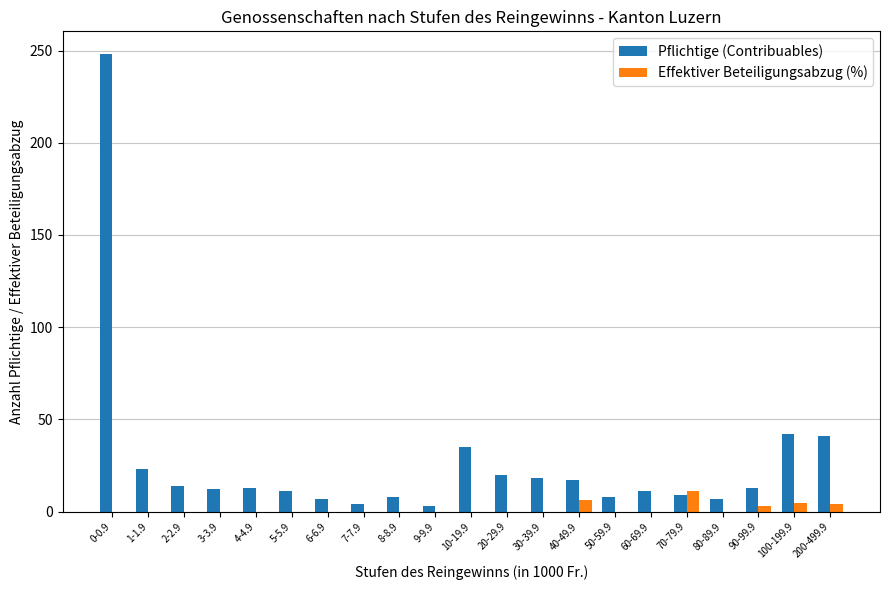

At which category does the chart reach its peak across all series?

0-0.9